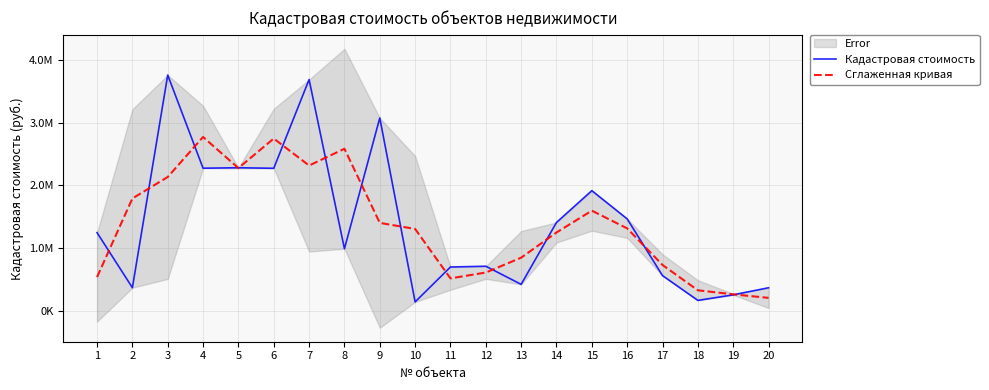

Where is Сглаженная кривая nearest to the value 1490009?

9